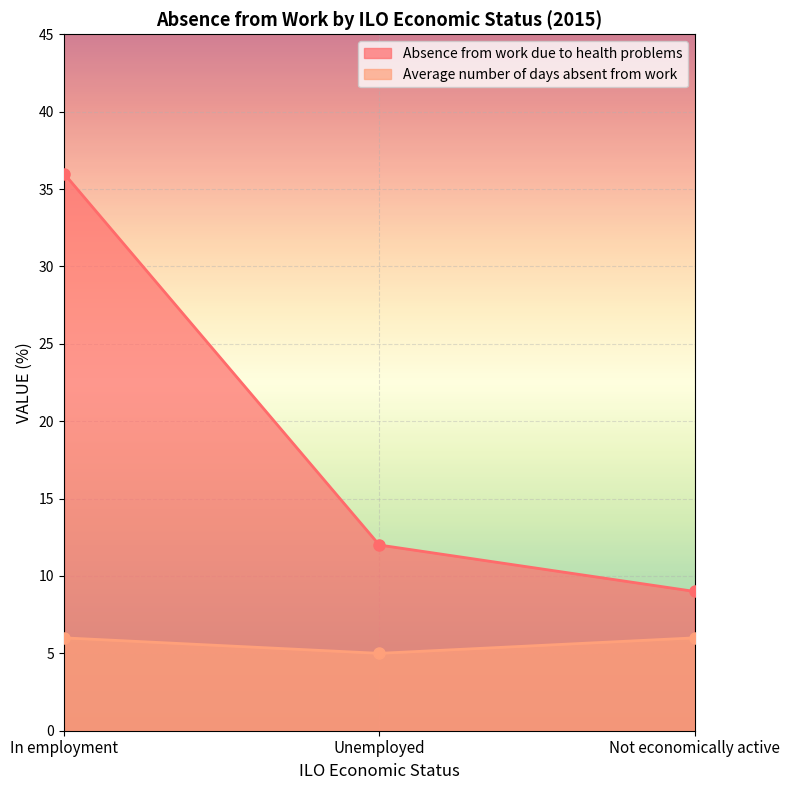

Between In employment and Not economically active, which series saw the biggest shift?

Absence from work due to health problems